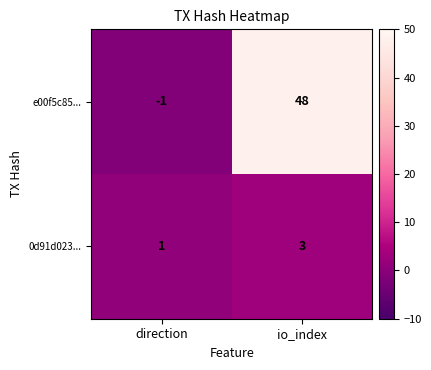

How many values in the 0d91d023... series are below 3?

1